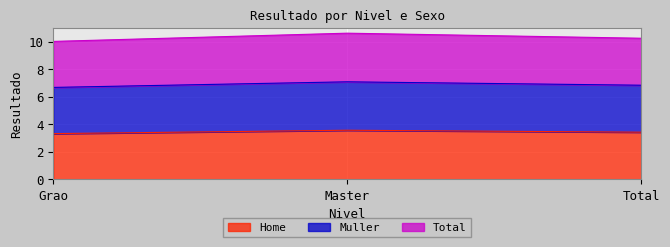

Rank the categories by Muller value from lowest to highest.

Grao, Total, Master